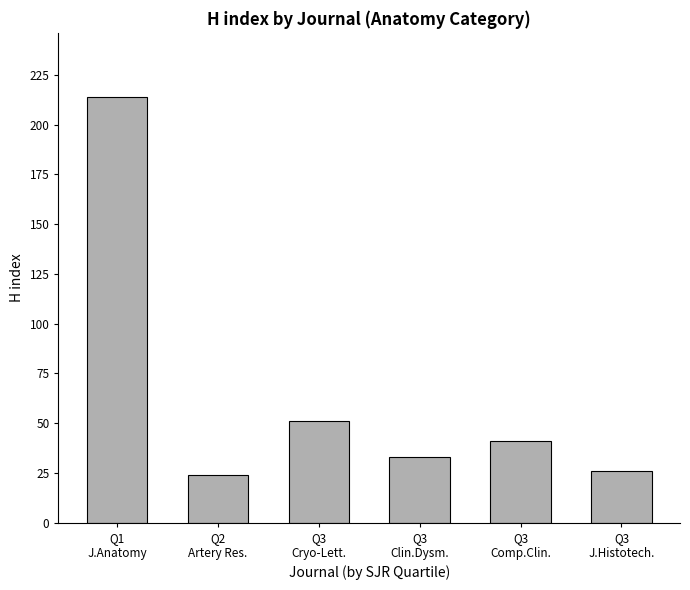

True or false: the data shows 39 at Q3
J.Histotech..

False